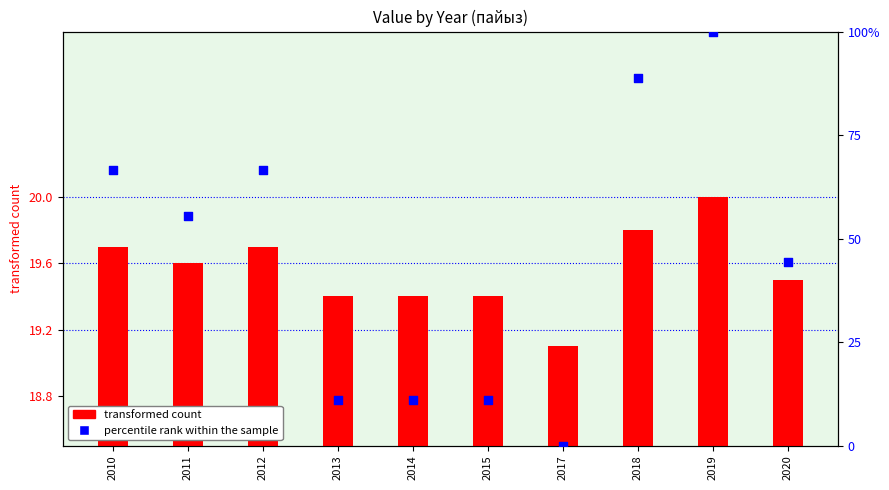

Which series has the largest Y range (max minus min)?

percentile rank within the sample